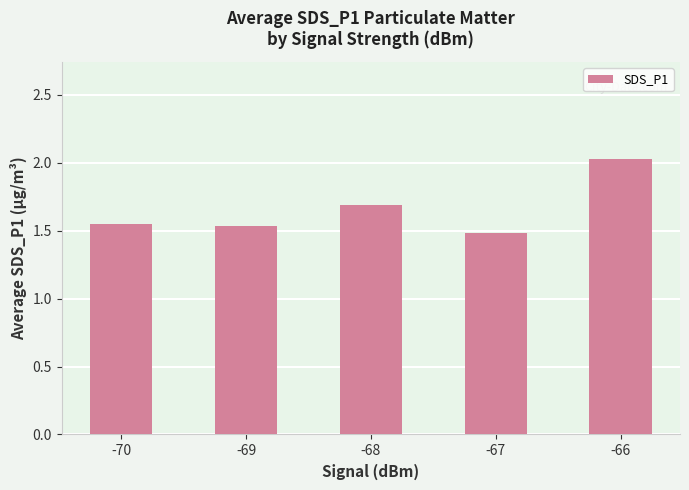

At which label is the value closest to 1?

-67